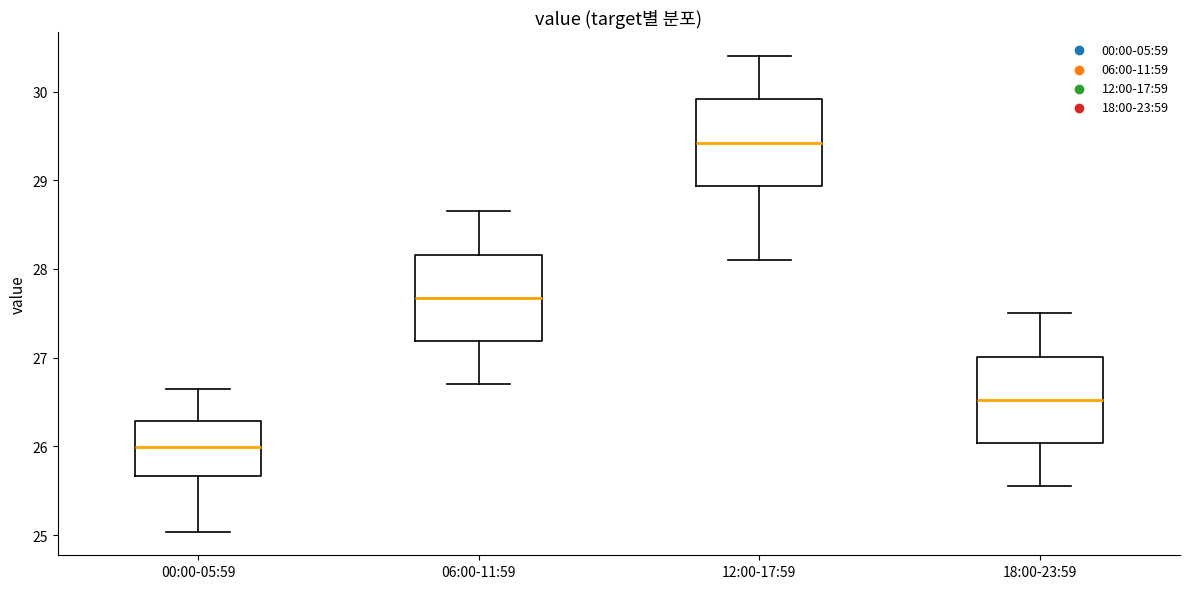

Reading left to right, transcribe this box plot: for each box, give where its median line is, the range the box spans, and where its two whiskers end, as read against the y-axis. The values are not printed on the chart, so give them approximately, as read against the axis.

00:00-05:59: median 26.0, box 25.7 to 26.3, whiskers 25.0 to 26.7
06:00-11:59: median 27.7, box 27.2 to 28.2, whiskers 26.7 to 28.7
12:00-17:59: median 29.4, box 28.9 to 29.9, whiskers 28.1 to 30.4
18:00-23:59: median 26.5, box 26.0 to 27.0, whiskers 25.6 to 27.5